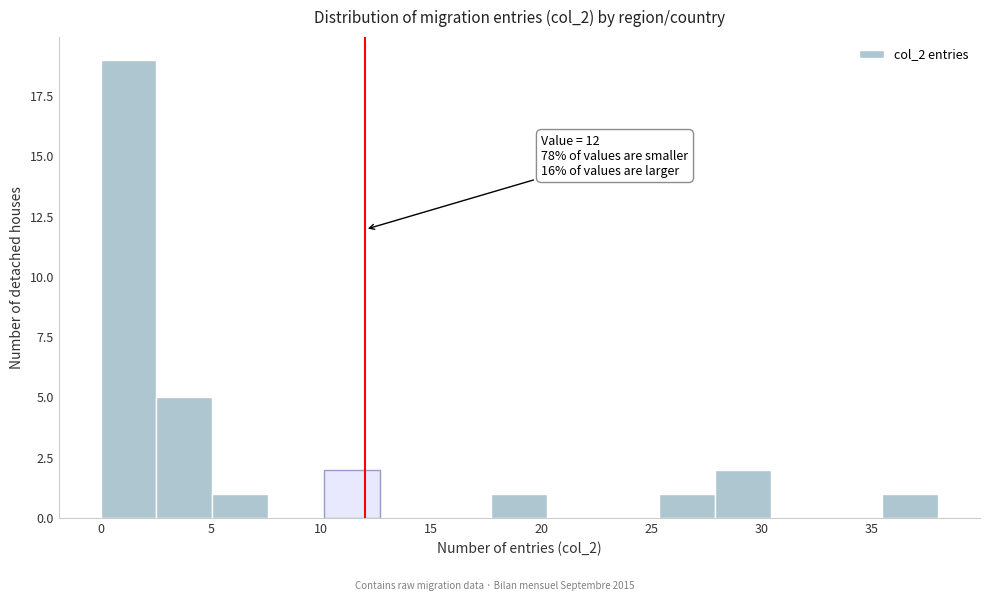

Over which range of the x-axis is the bar tallest?

0.0 to 2.5